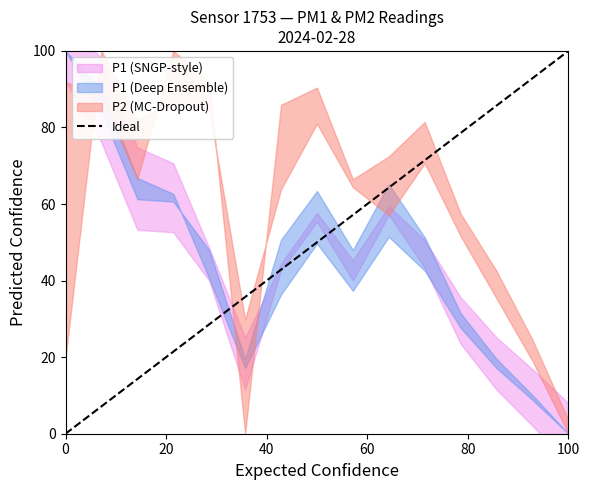

Is this an area chart (filled region under the line)?

No